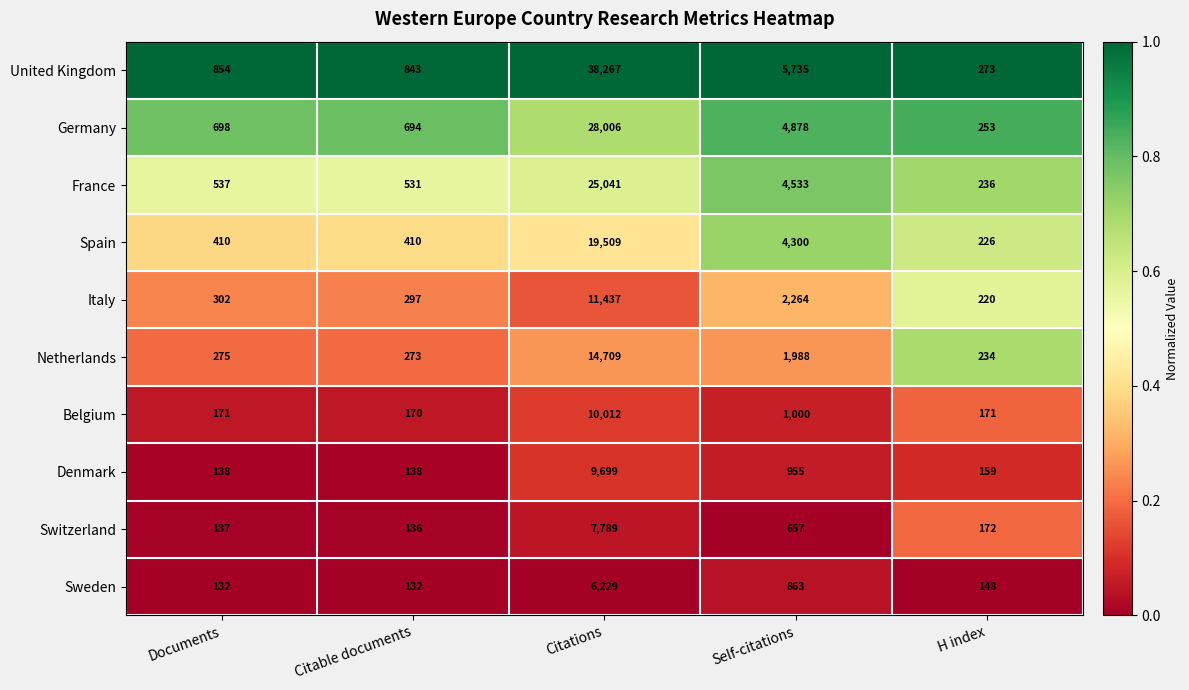

At which category is the sum across all series the highest?

Citations